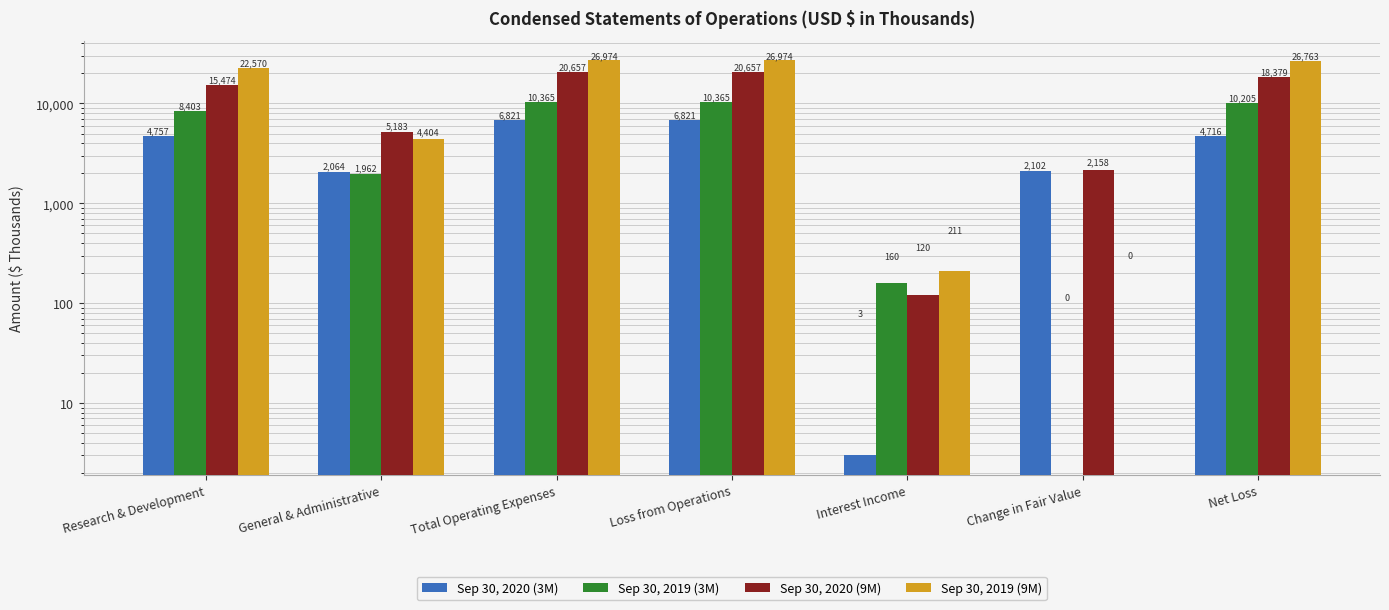

What are all the series names shown in the legend?

Sep 30, 2020 (3M), Sep 30, 2019 (3M), Sep 30, 2020 (9M), Sep 30, 2019 (9M)